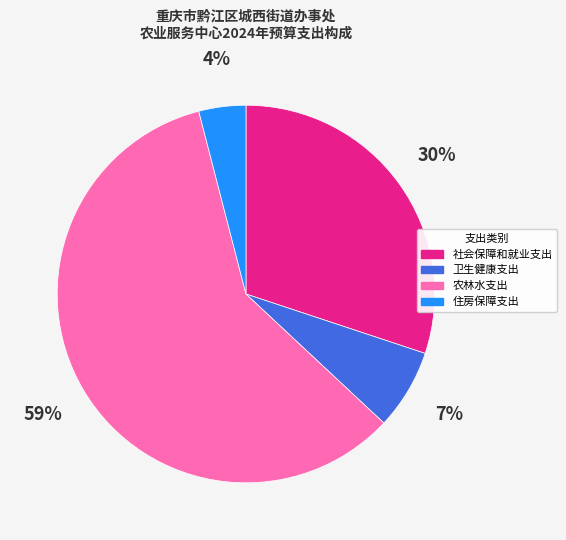

Count the number of slices in the pie.

4